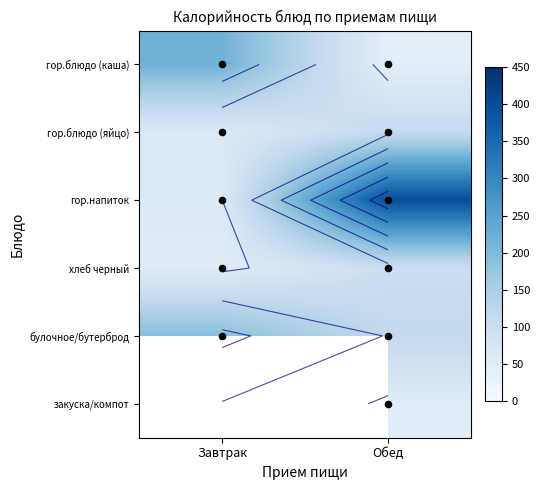

Is the value of булочное/бутерброд at Обед greater than the value of гор.блюдо (яйцо) at Завтрак?

Yes